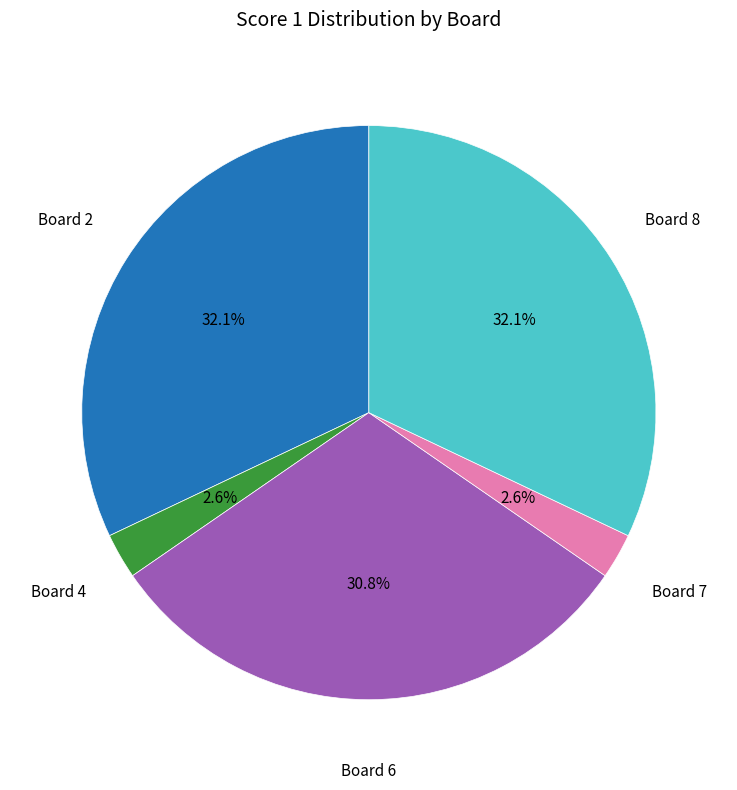

Does any single category account for the majority?

No